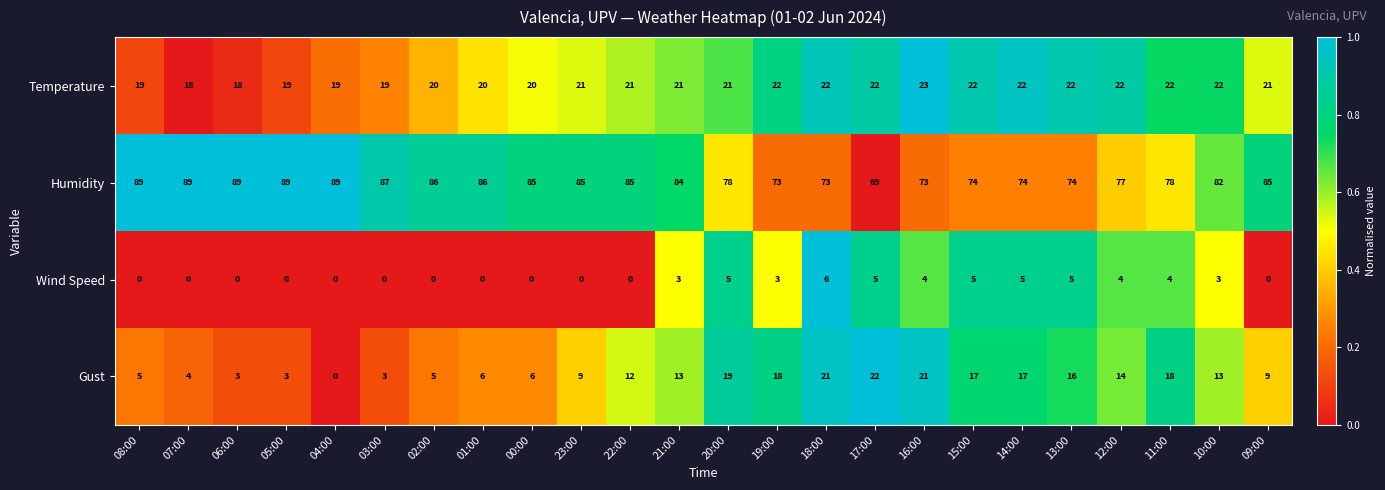

How many positive values does the Wind Speed series have?

12